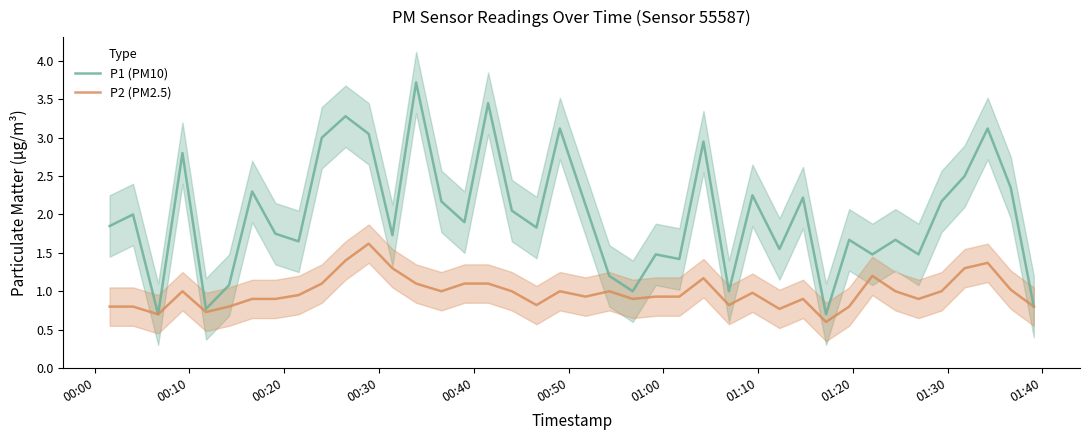

What is the value of the P2 (PM2.5) point at the 20th from the left?

1.0